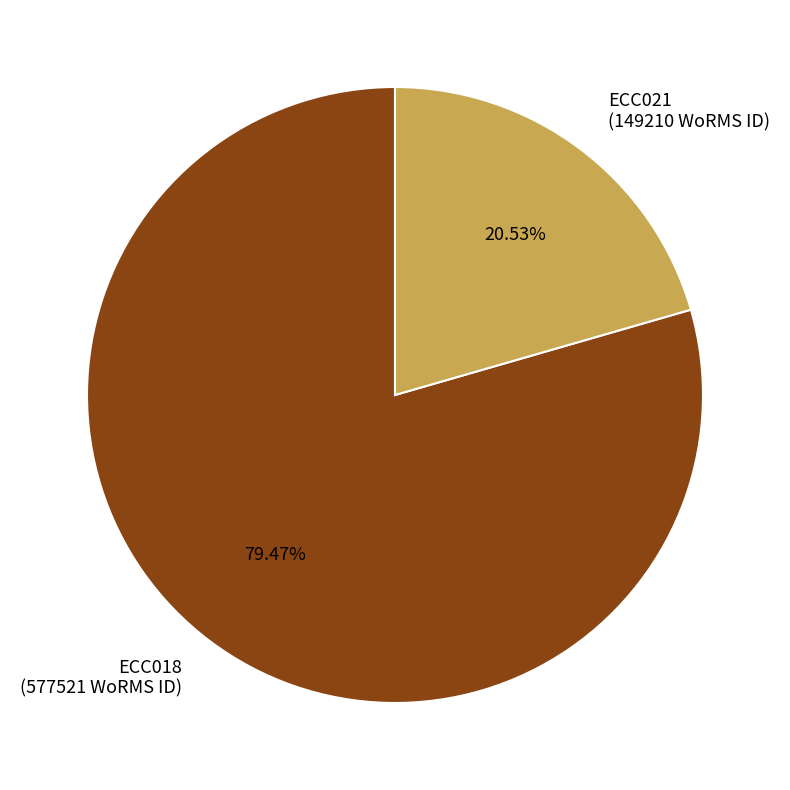

What is the total percentage of ECC018 and ECC021?

100.0%